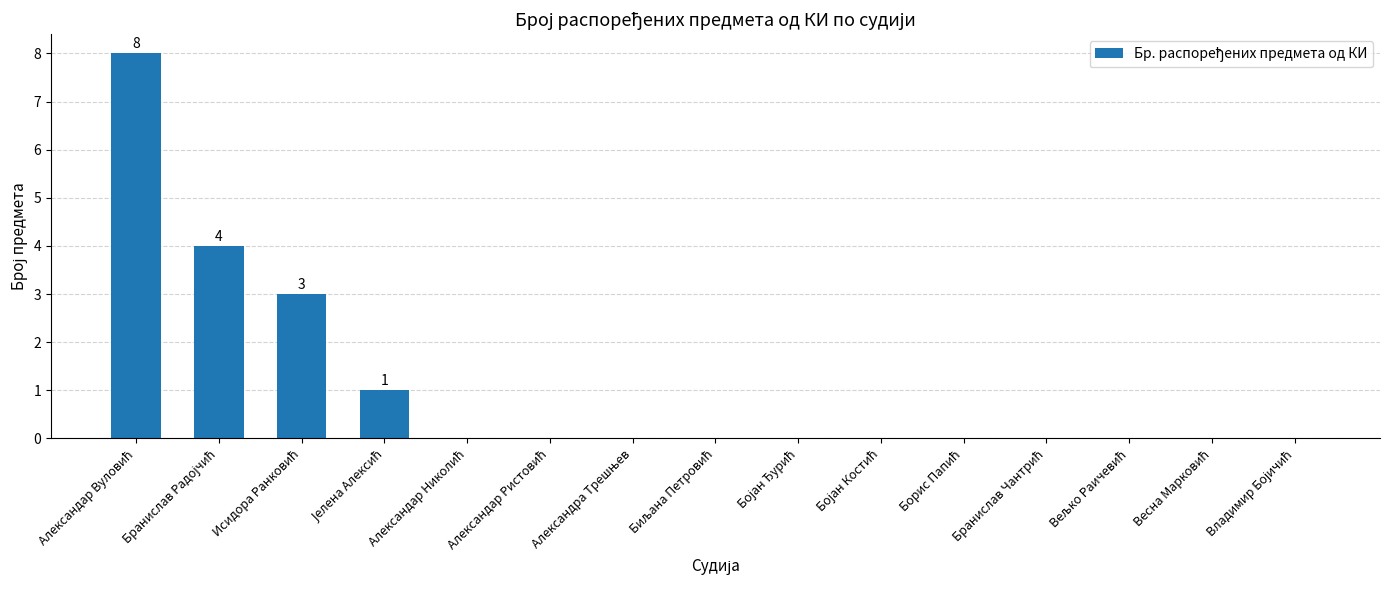

What is the maximum value shown in the chart?

8